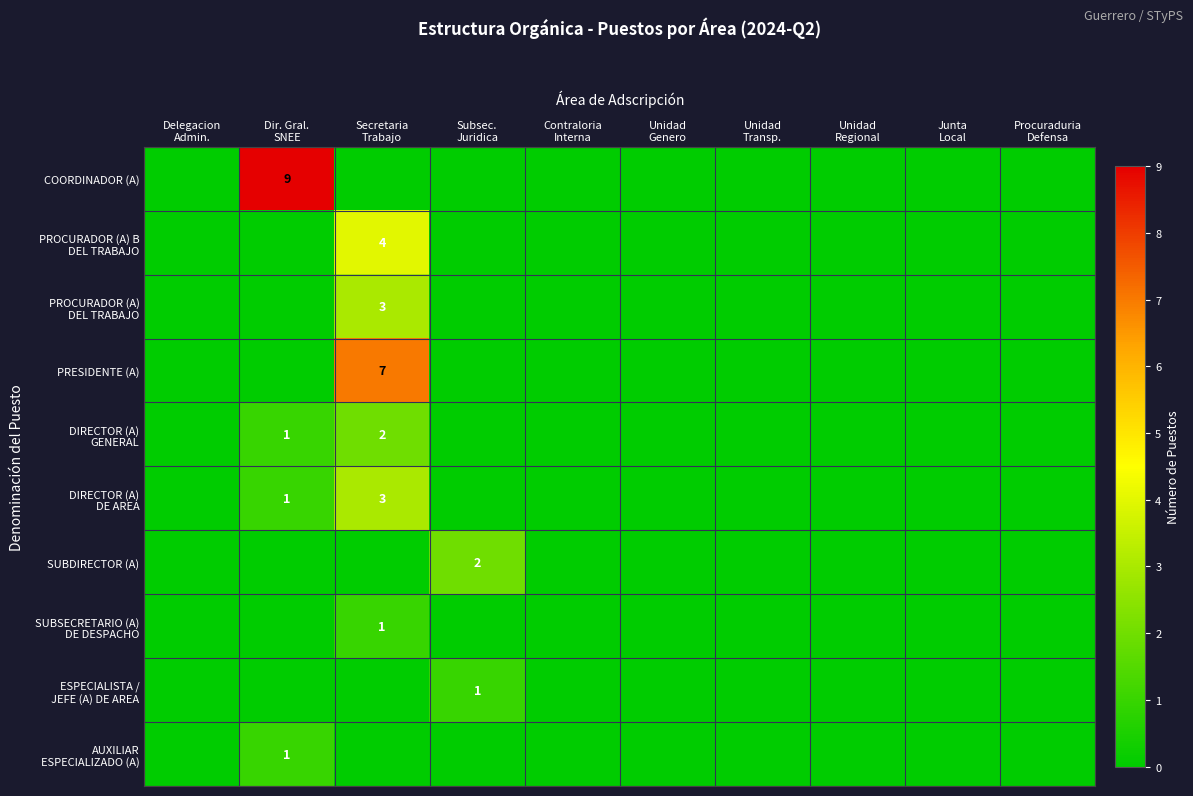

At which label is PROCURADOR (A) DEL TRABAJO closest to 1?

Delegacion Admin.